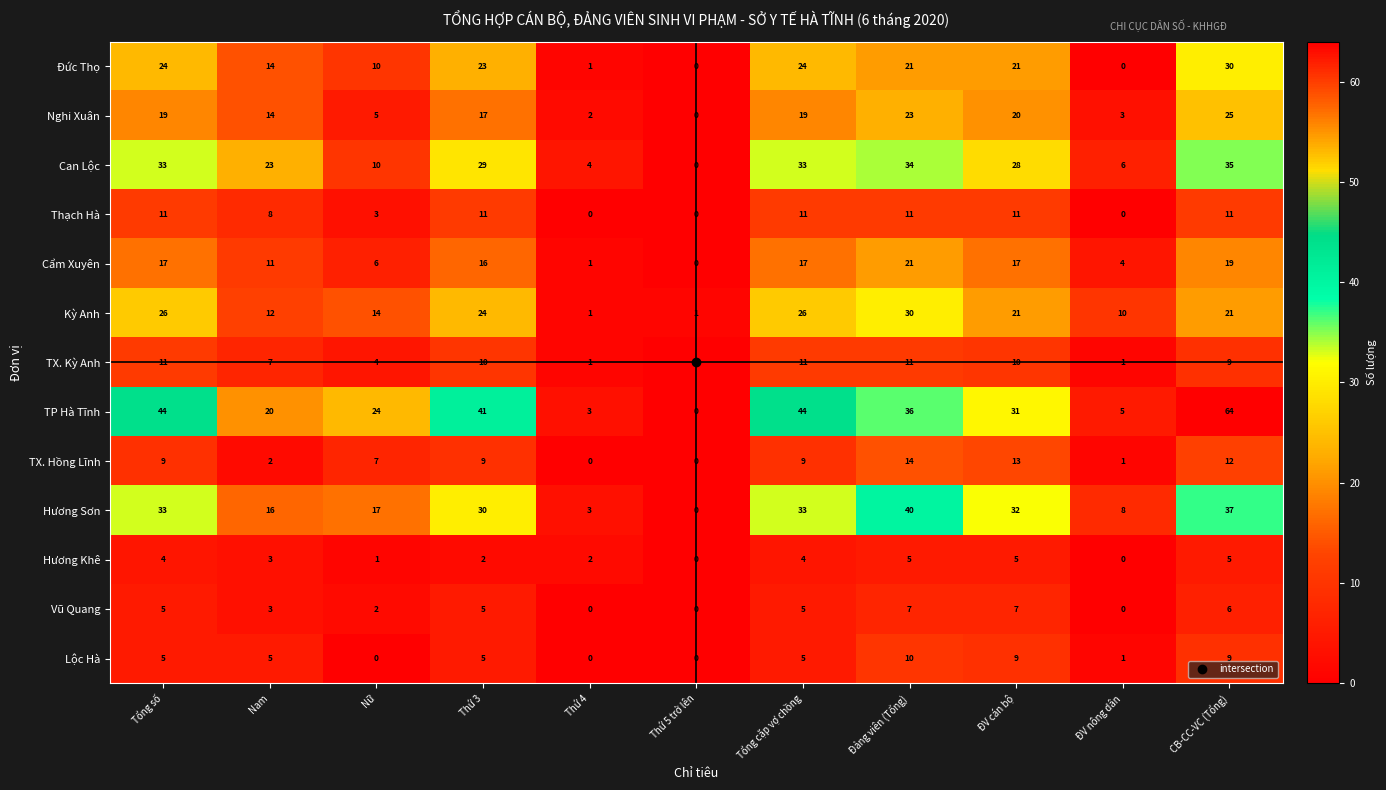

What is the total value across all series at Tổng cặp vợ chồng?

241